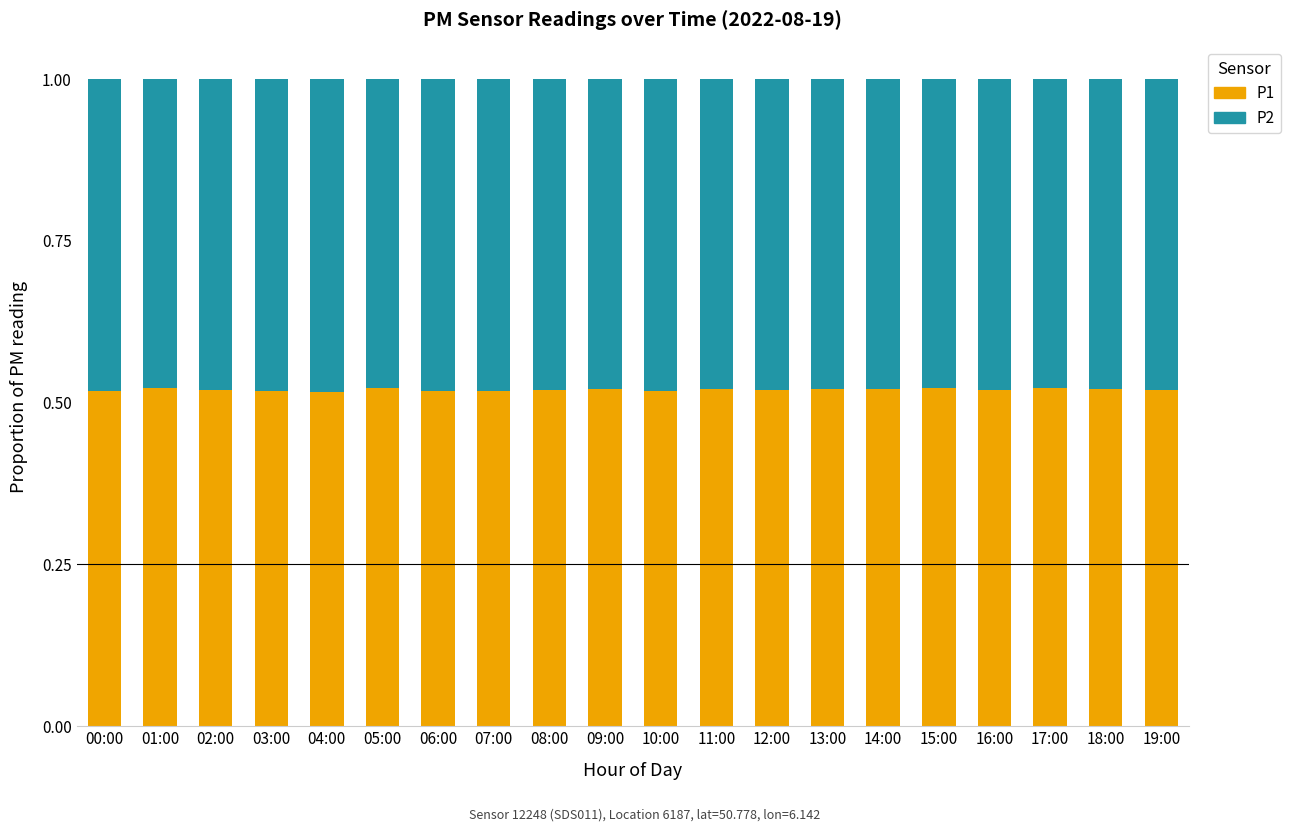

Count the number of categories in the chart.

20